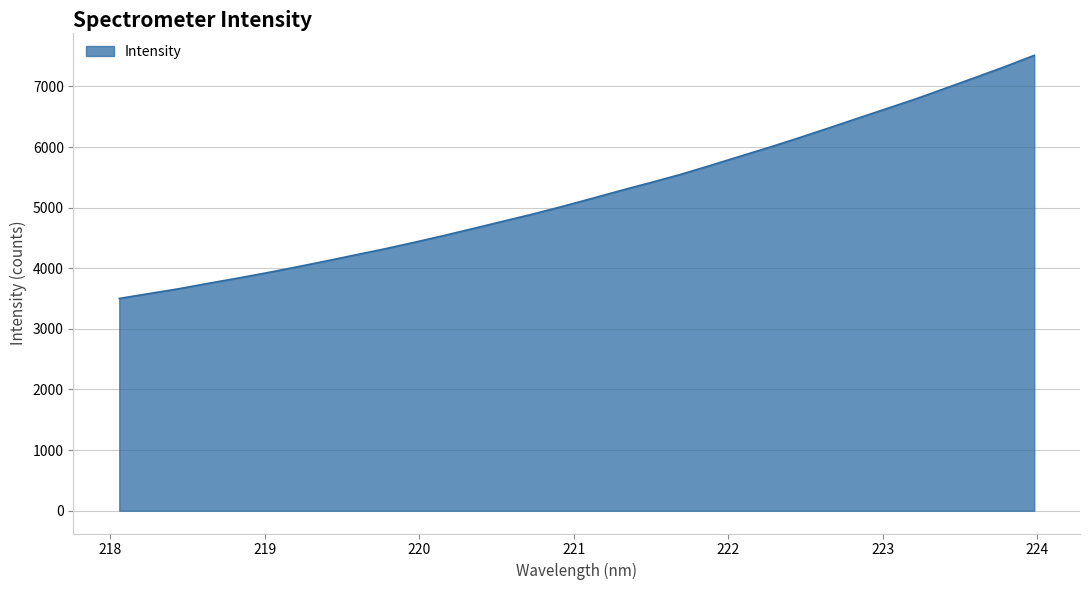

What is the difference between the maximum and minimum values?

4010.8